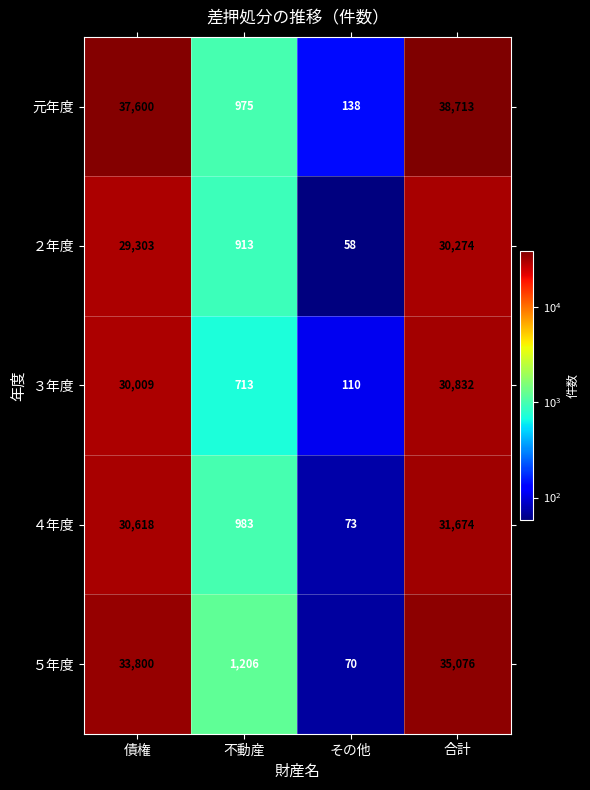

What is the spread (max minus min) of values at その他?

80